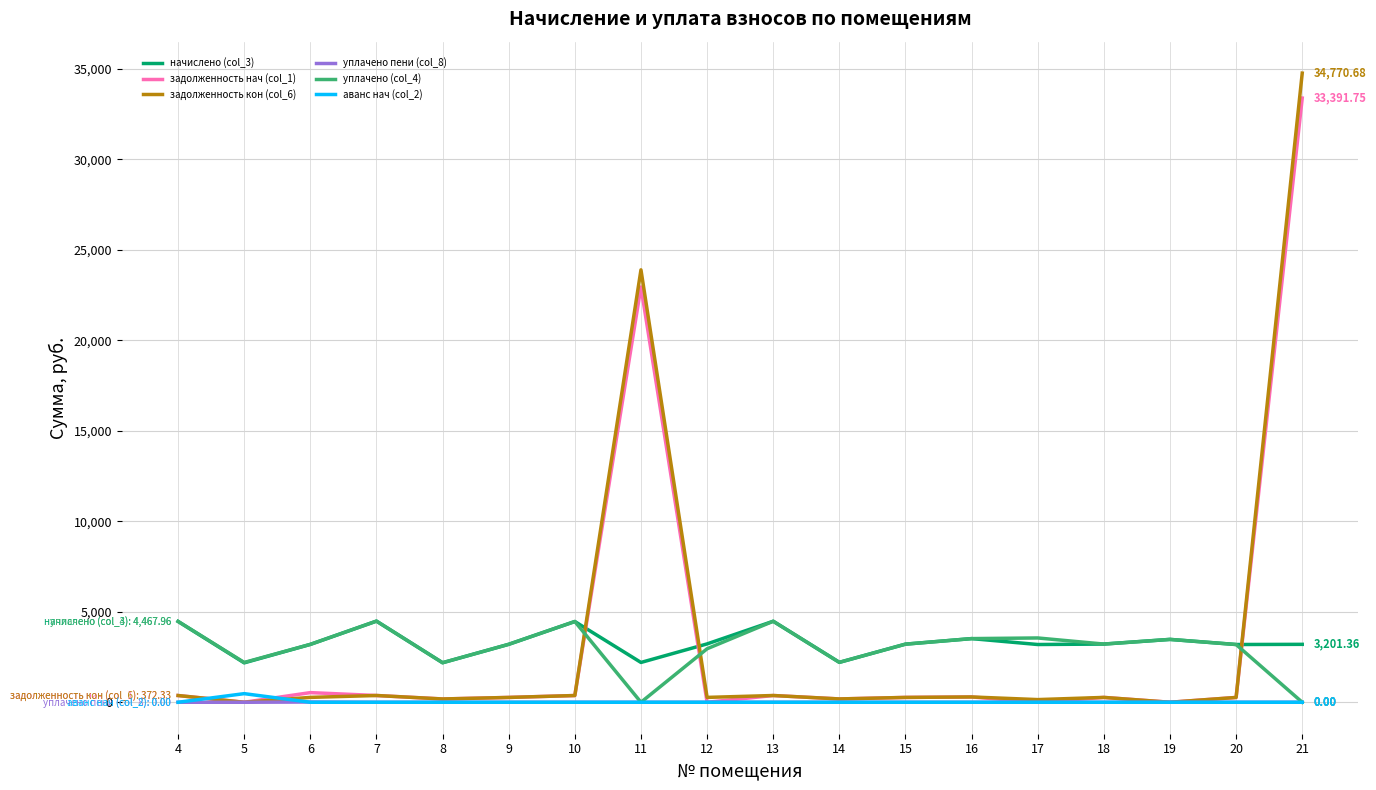

True or false: уплачено пени (col_8) and начислено (col_3) intersect in this chart.

False